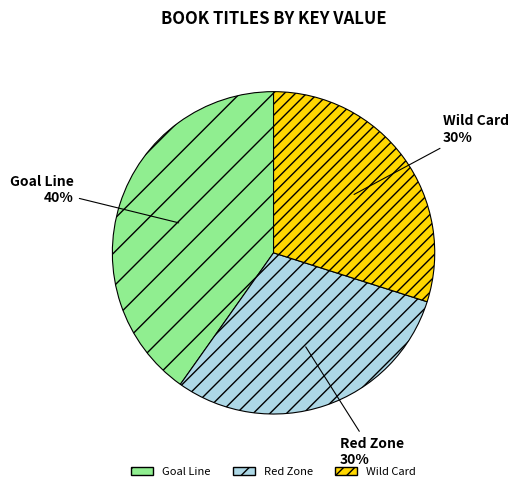

How many slices are in this pie chart?

3